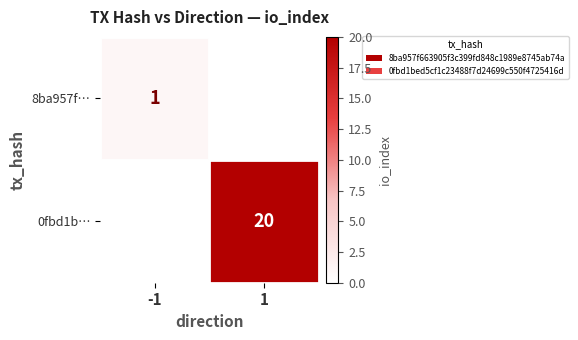

Is the value of 8ba957f… at -1 greater than the value of 0fbd1b… at 1?

No